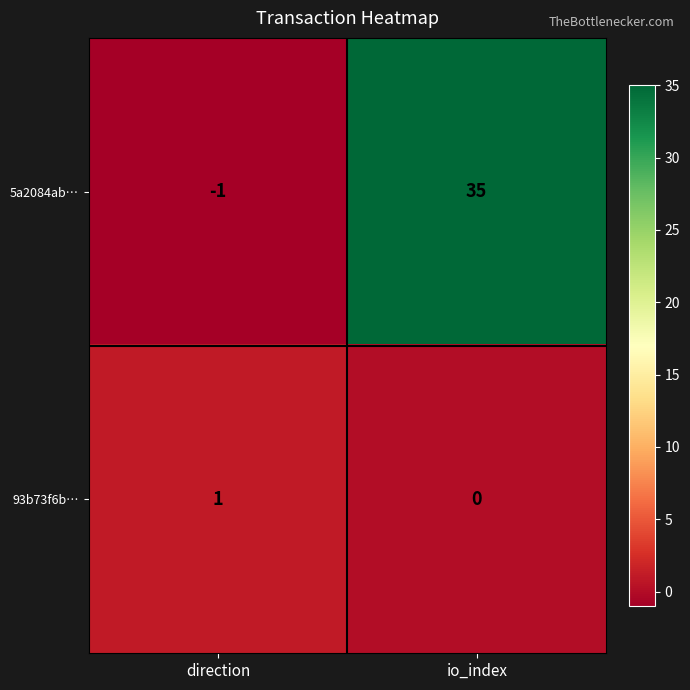

At which category does the chart reach its minimum across all series?

direction